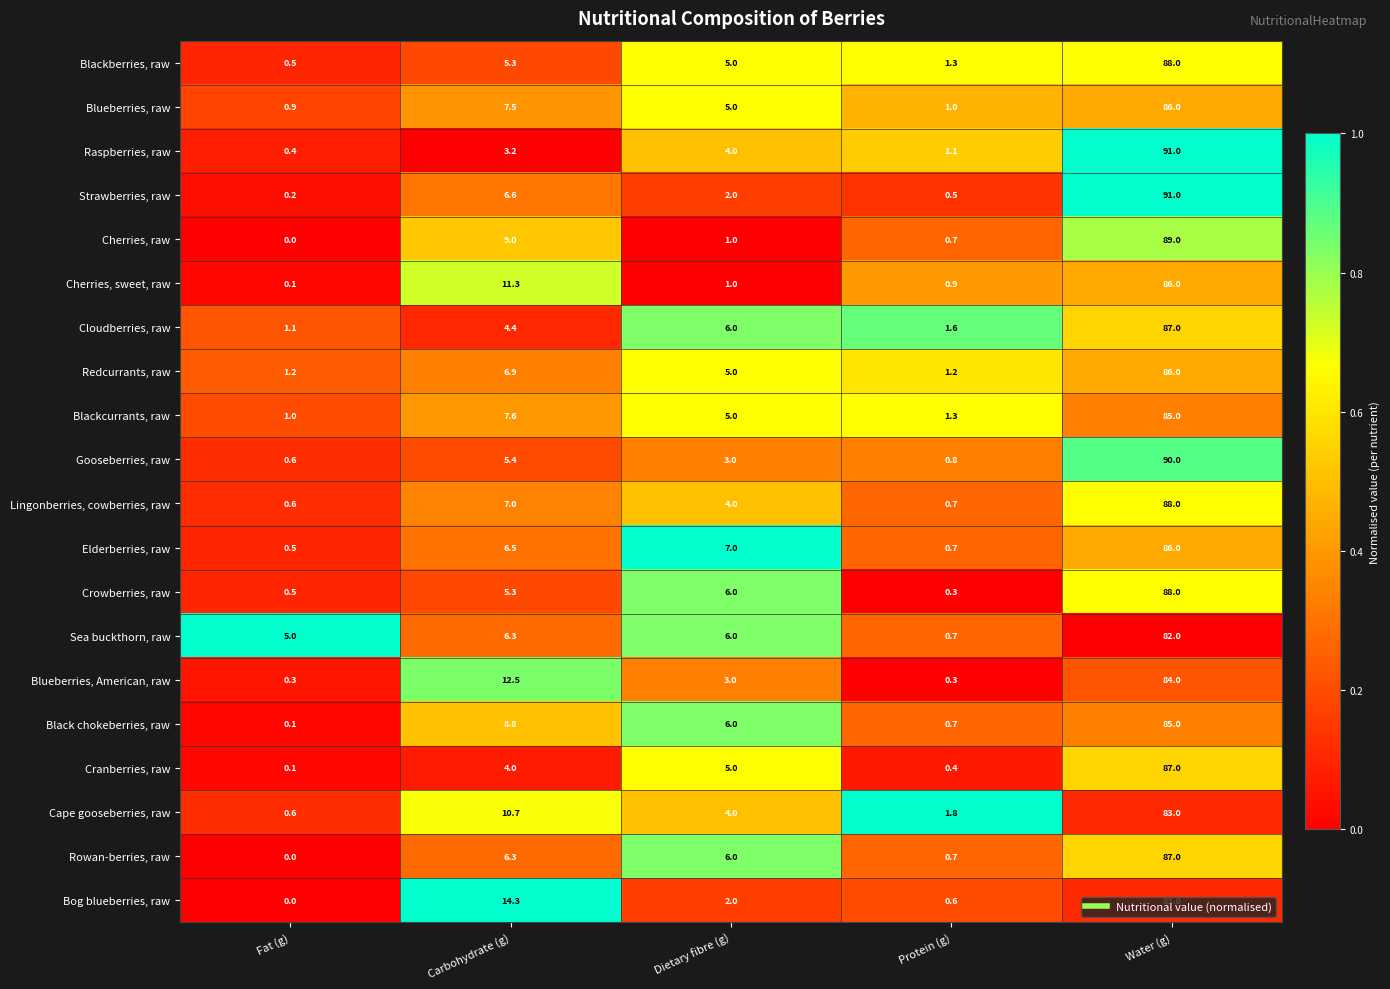

At how many categories does at least one series exceed 0?

5